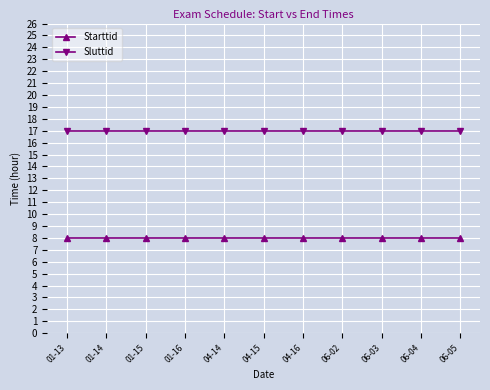

What is the minimum value shown in the chart?

8